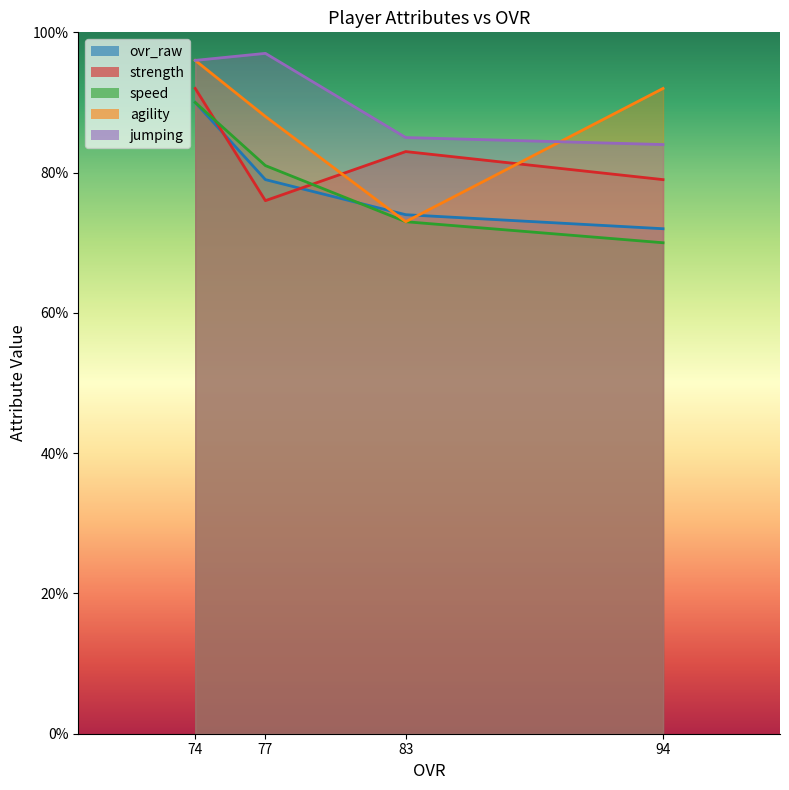

Which series has the largest range (max minus min)?

agility